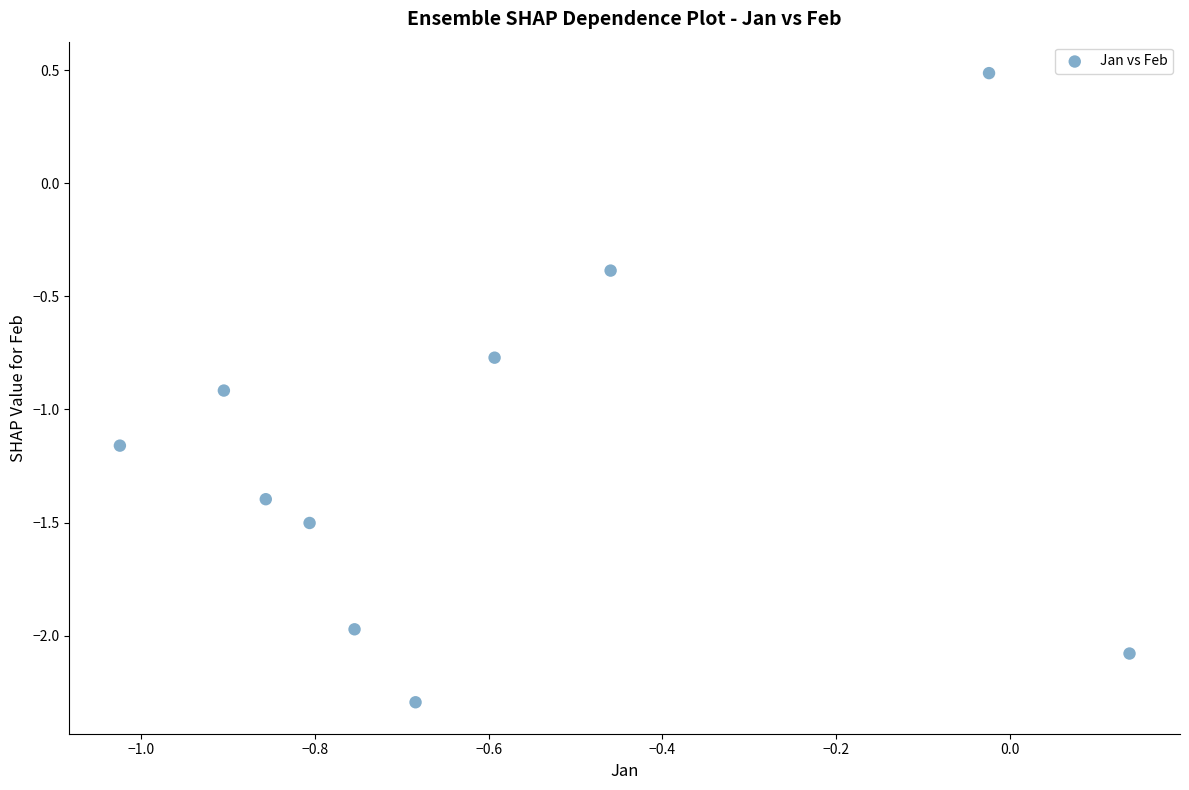

What Y value in the scatter plot is closest to 0?

-0.4